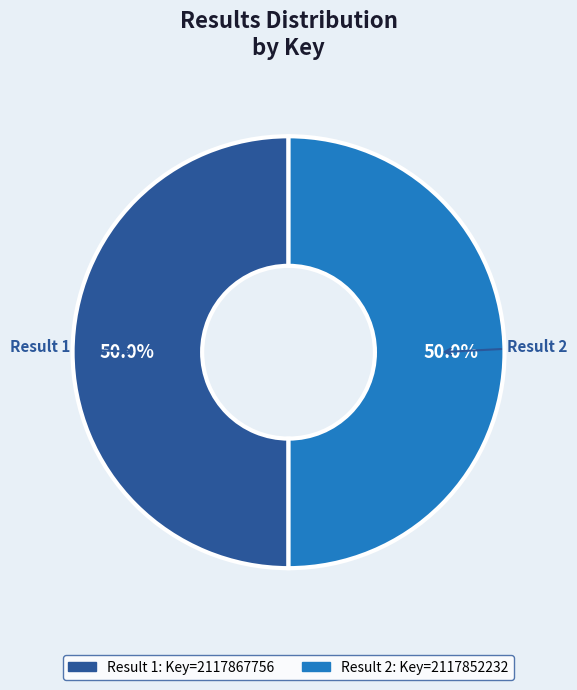

What portion of the pie excludes Result 2?

50.0%